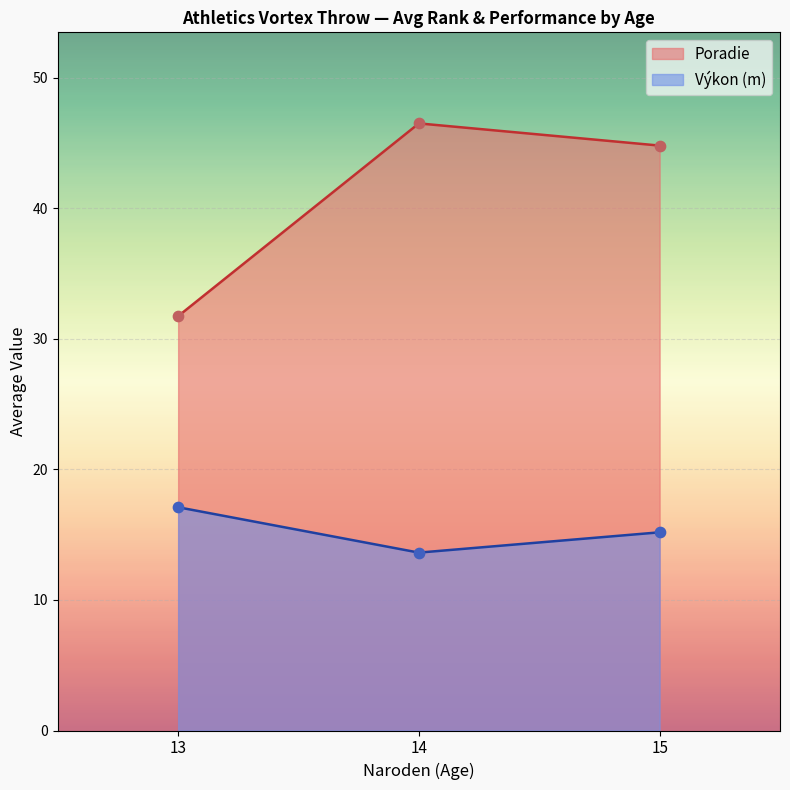

Which series has the largest total across all categories?

Poradie